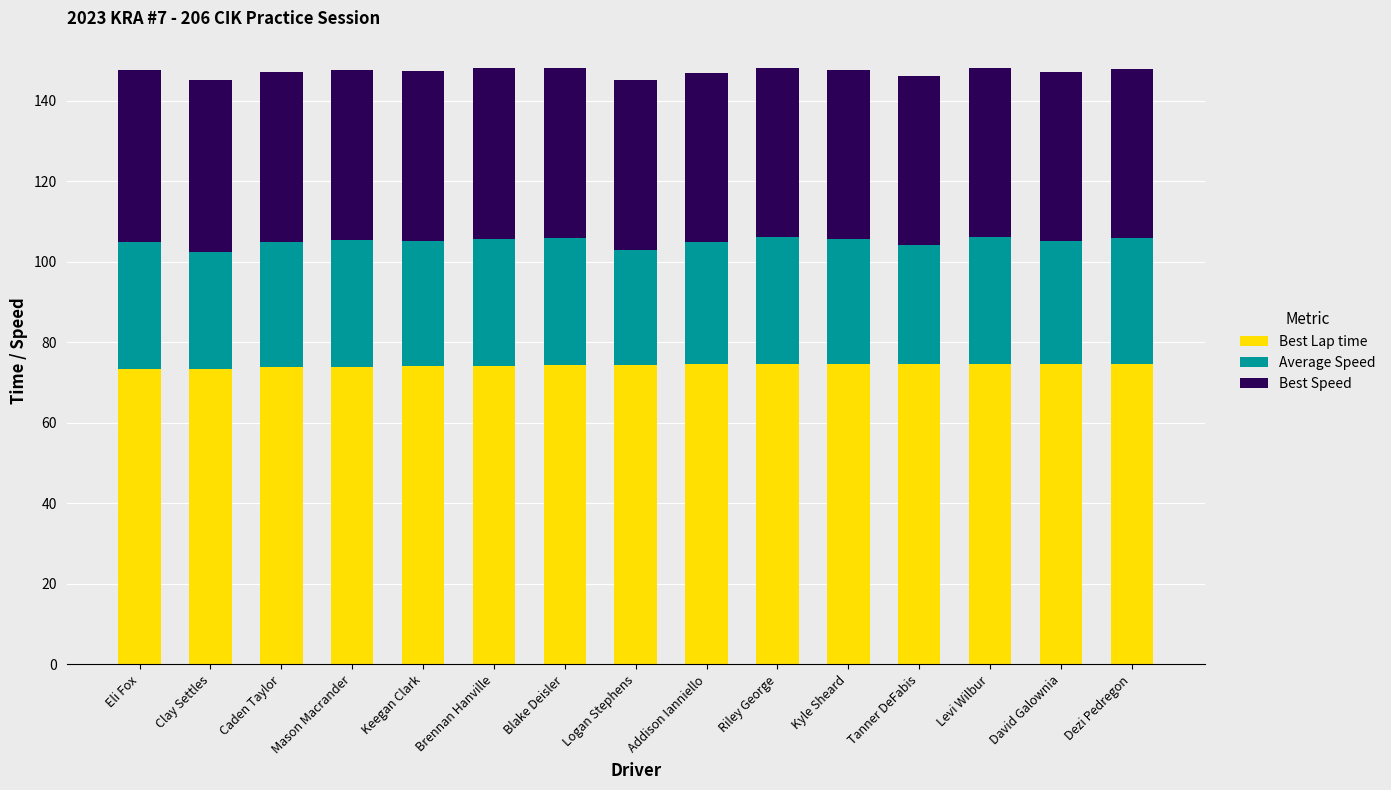

What is the total value across all series at Addison Ianniello?

146.9